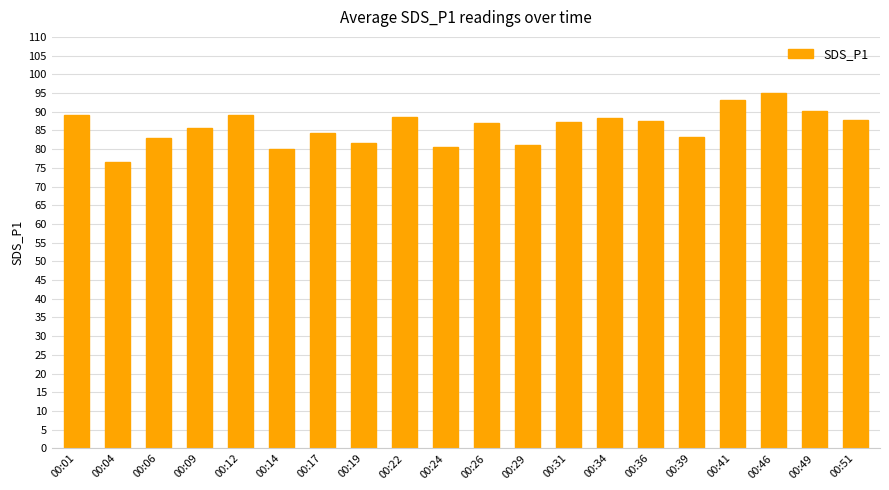

Does the chart contain stacked bars?

No